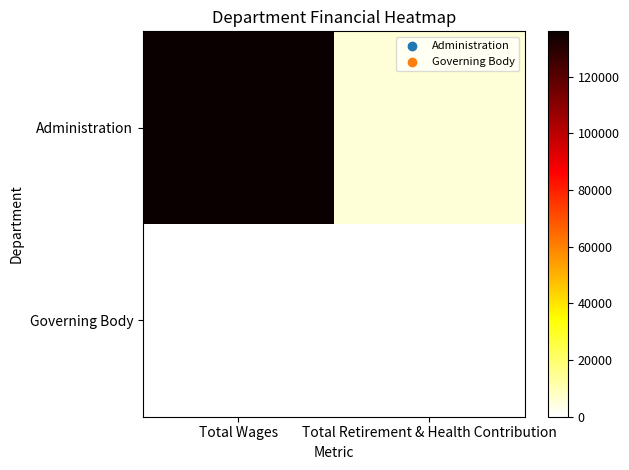

Rank the series by their average value, from highest to lowest.

Administration, Governing Body